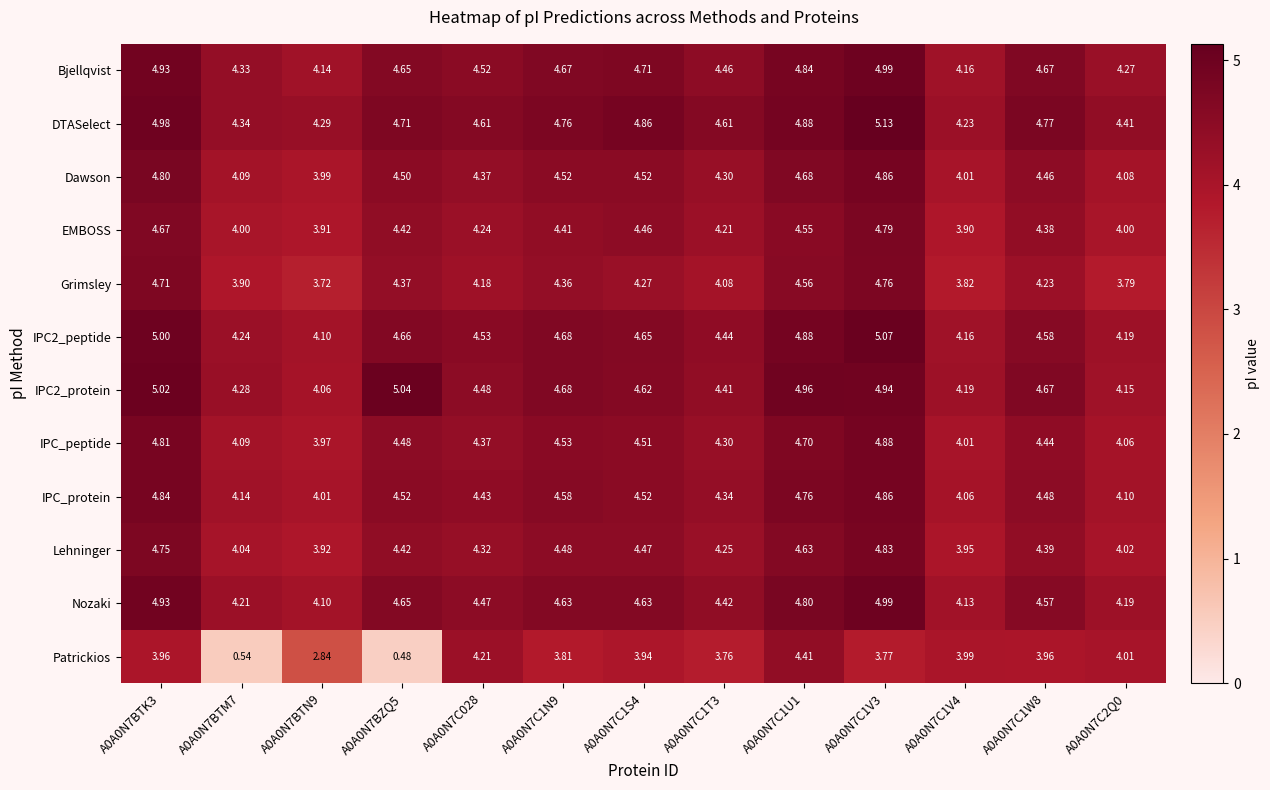

Which series has the largest range (max minus min)?

Patrickios